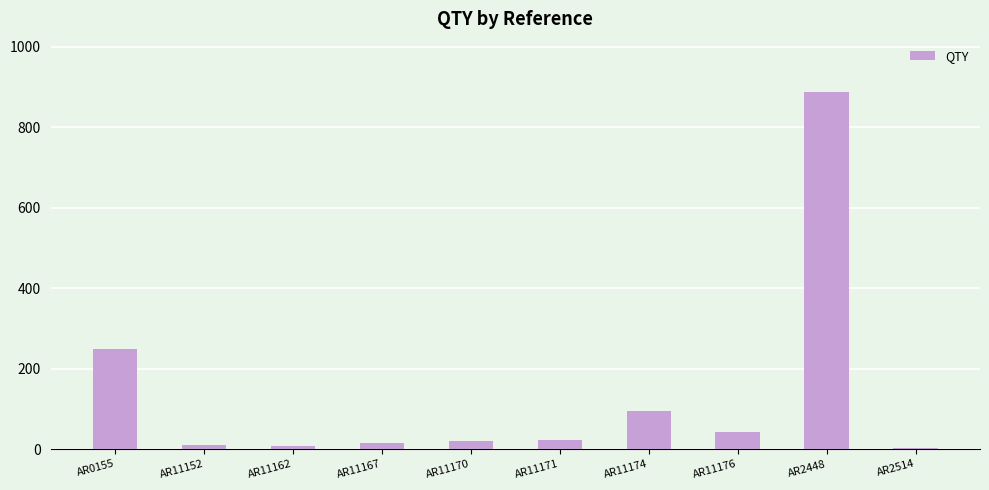

What is the average value?

135